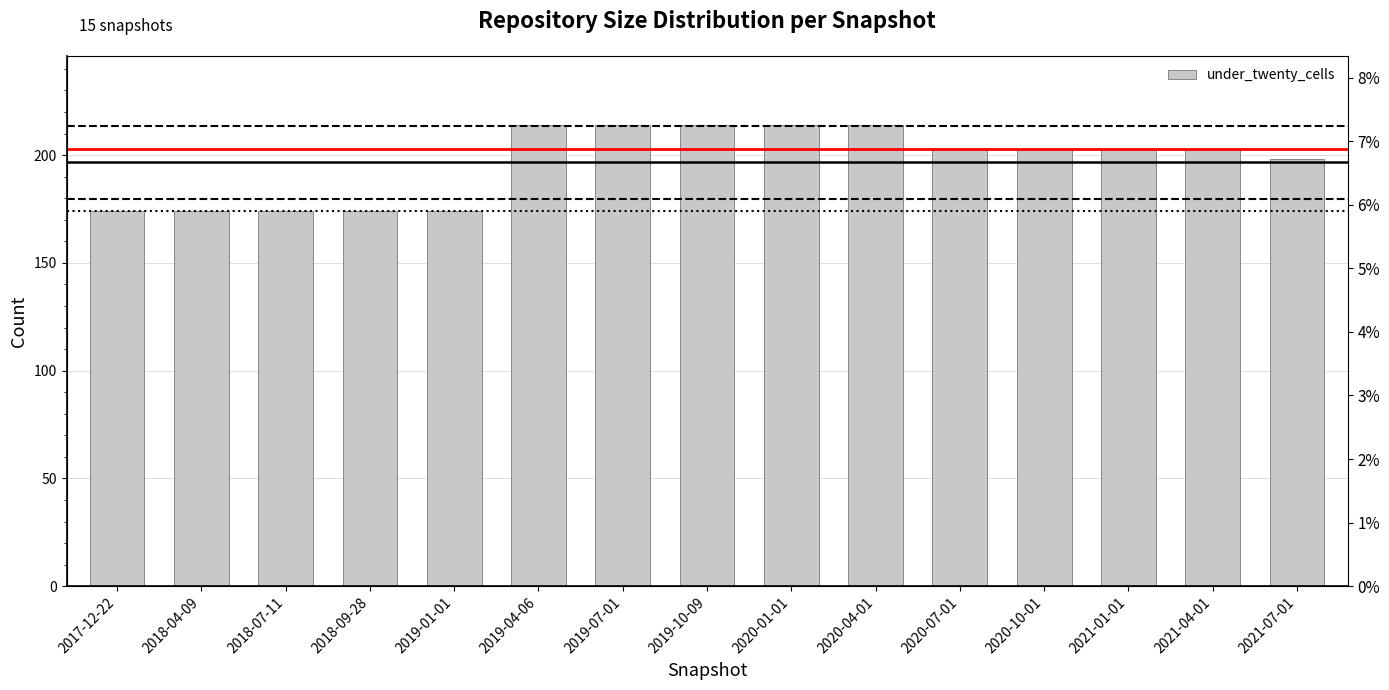

Reading left to right, extract all data points from this chart.

174	174	174	174	174	214	214	214	214	214	203	203	203	203	198